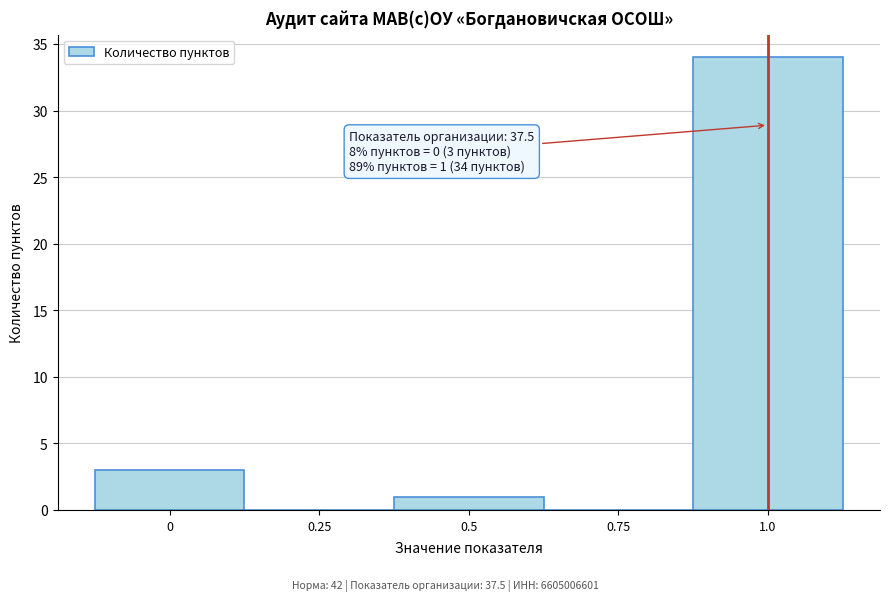

Which range on the x-axis has the tallest bar?

0.875 to 1.125